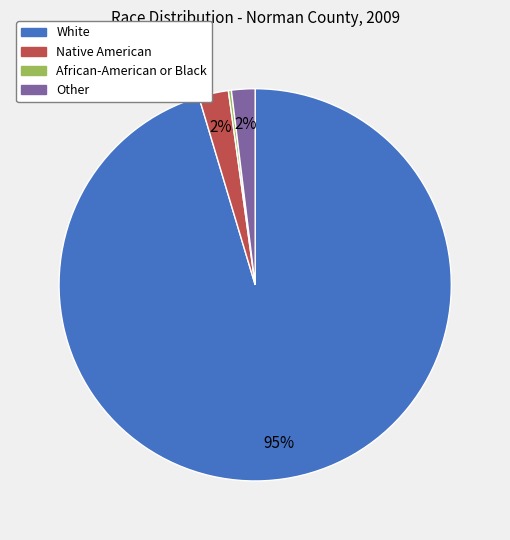

Does any single category account for the majority?

Yes